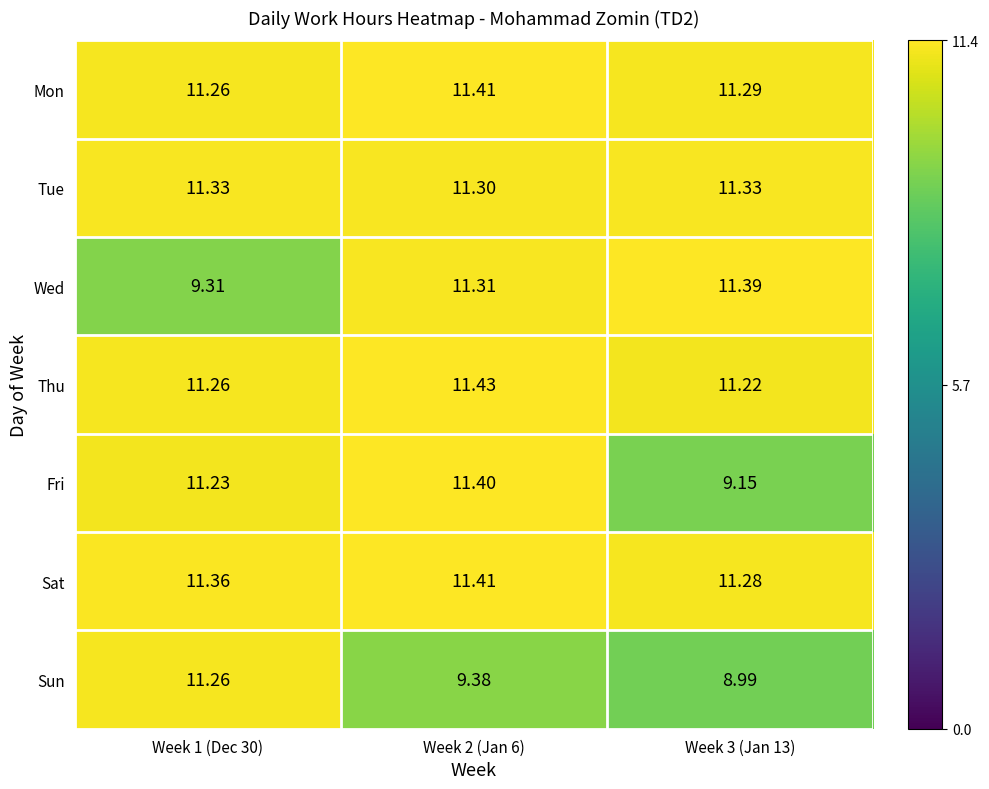

Which series has the widest spread of values?

Sun